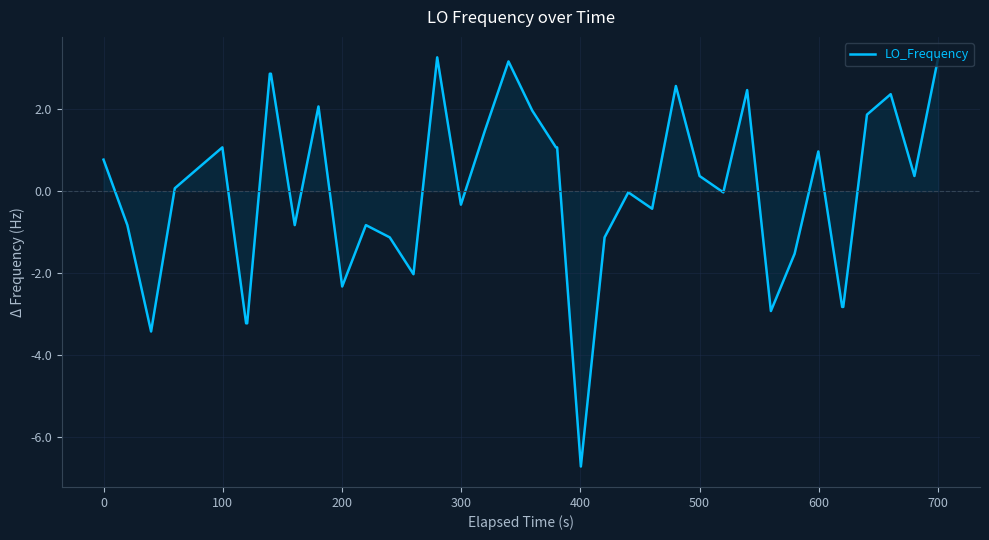

What is the smallest value displayed?

-6.7